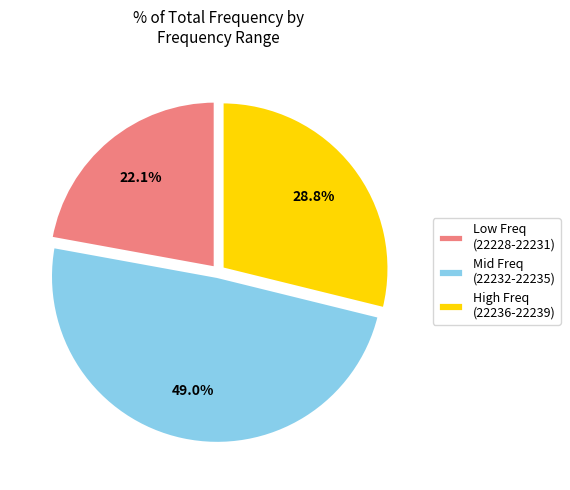

Approximately how many times larger is the value at High Freq (22236-22239) compared to Low Freq (22228-22231)?

1.3